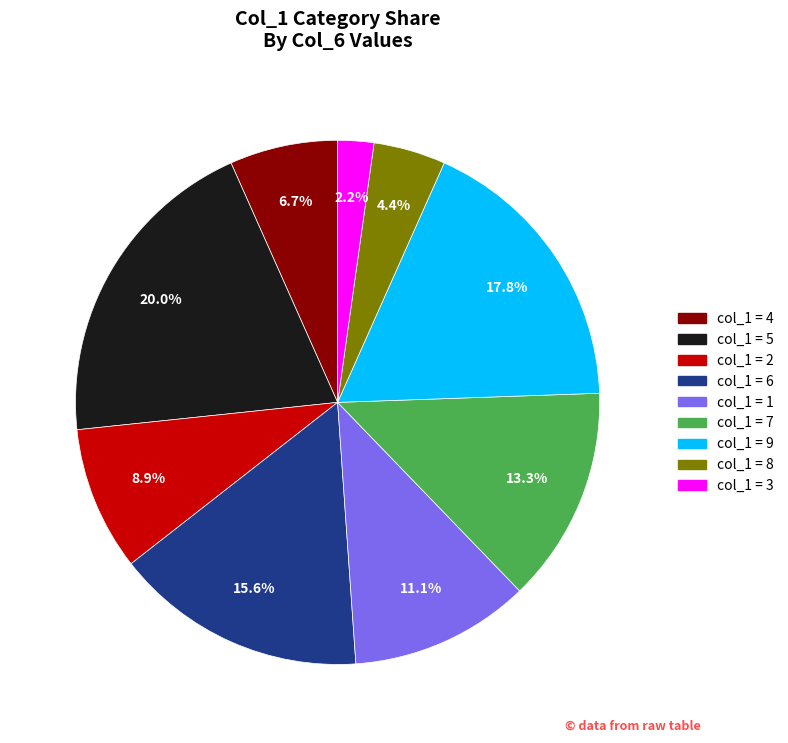

Does any single category account for the majority?

No